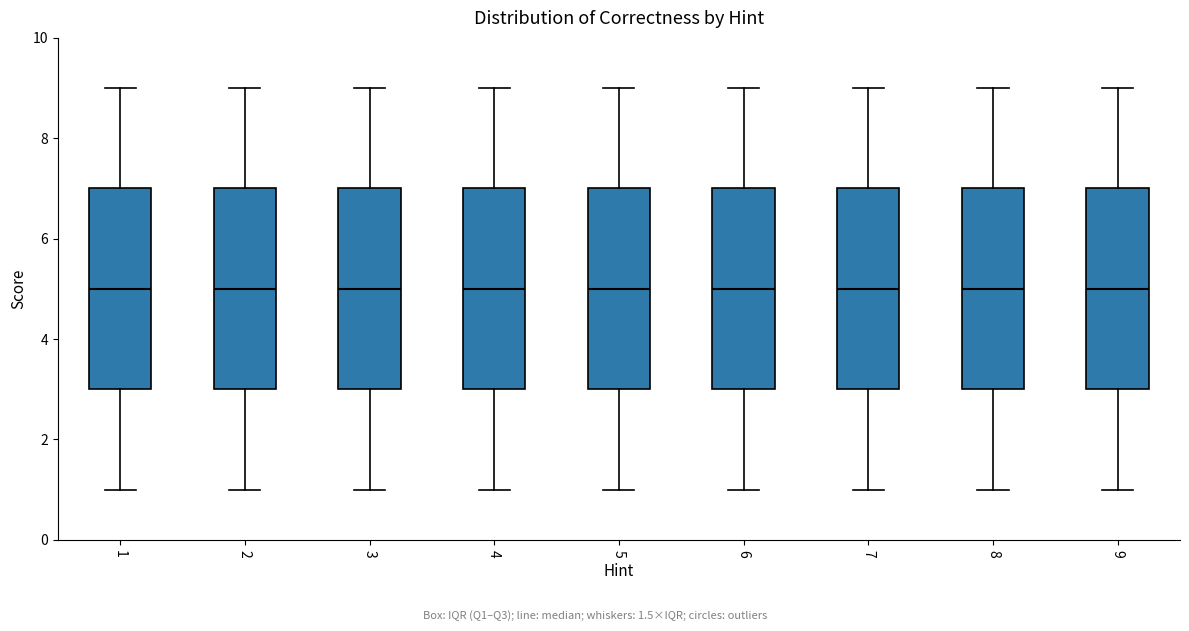

Reading left to right, read every box against the y-axis: the position of its median line, the range the box covers, and the ends of its whiskers. The values are not printed on the chart, so give them approximately, as read against the axis.

1: median 5, box 3 to 7, whiskers 1 to 9
2: median 5, box 3 to 7, whiskers 1 to 9
3: median 5, box 3 to 7, whiskers 1 to 9
4: median 5, box 3 to 7, whiskers 1 to 9
5: median 5, box 3 to 7, whiskers 1 to 9
6: median 5, box 3 to 7, whiskers 1 to 9
7: median 5, box 3 to 7, whiskers 1 to 9
8: median 5, box 3 to 7, whiskers 1 to 9
9: median 5, box 3 to 7, whiskers 1 to 9